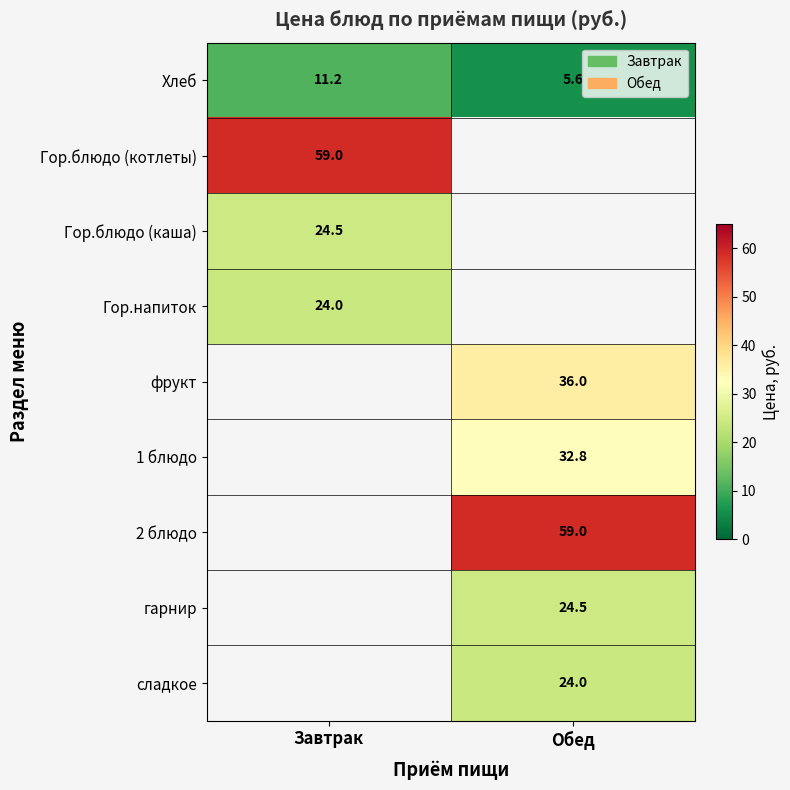

What is the greatest value displayed?

59.0